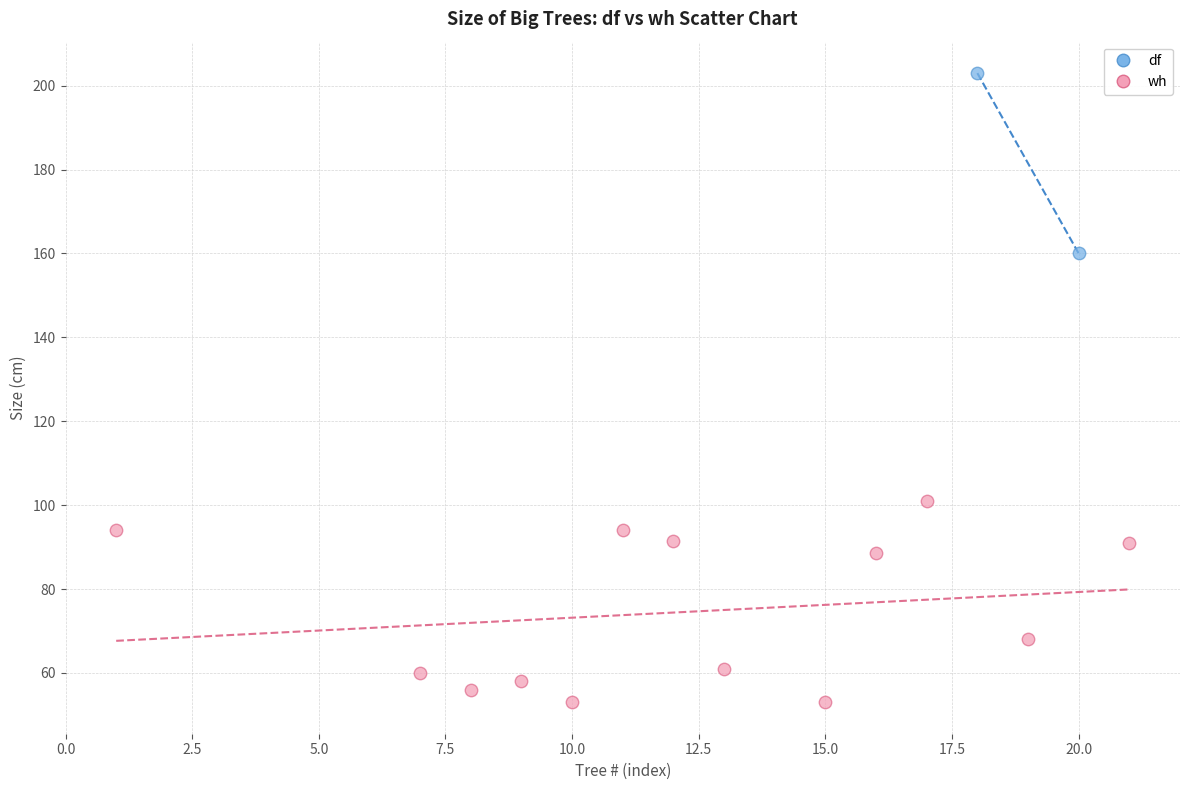

What are all the series names shown in the legend?

df, wh